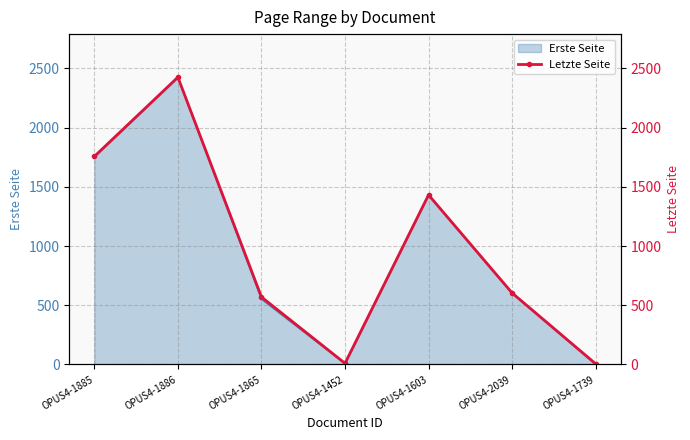

List the labels in order of value, largest first.

OPUS4-1886, OPUS4-1885, OPUS4-1603, OPUS4-2039, OPUS4-1865, OPUS4-1452, OPUS4-1739